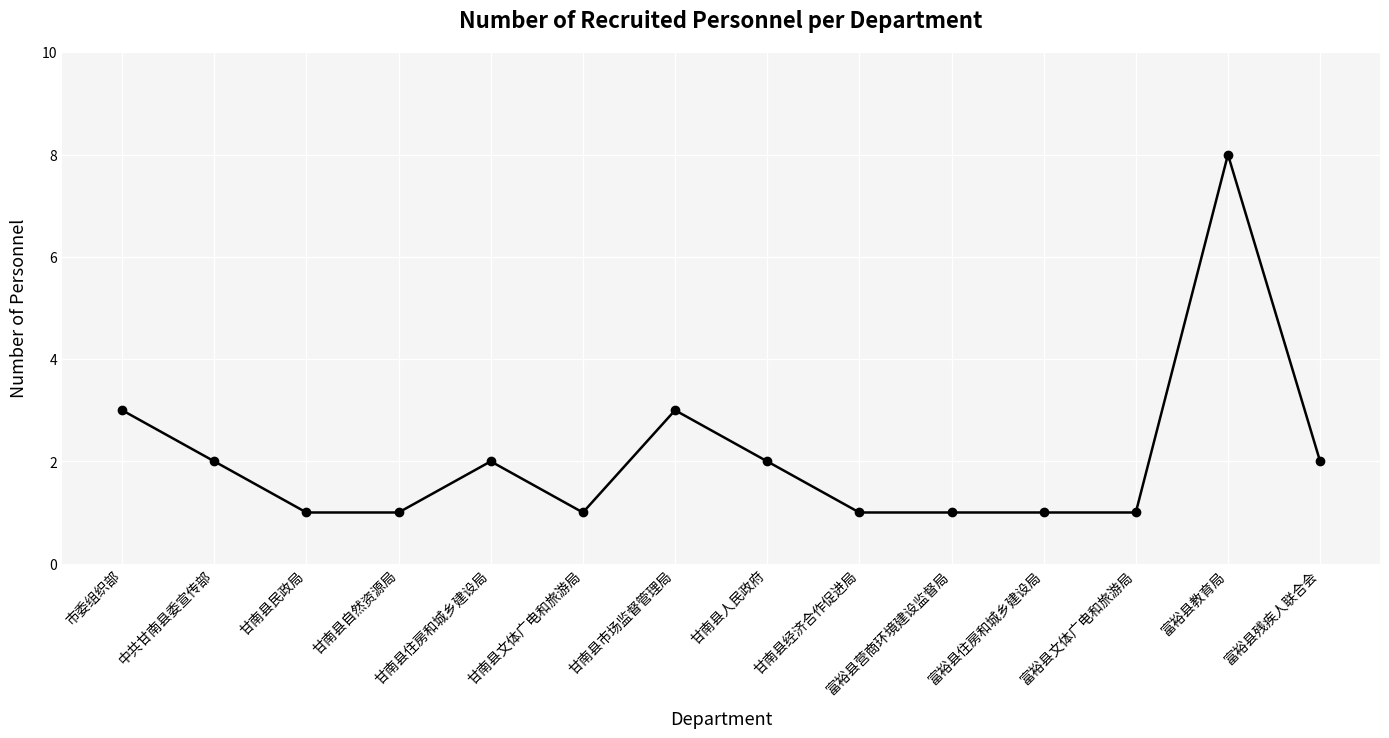

Where does the data first go above 2?

市委组织部